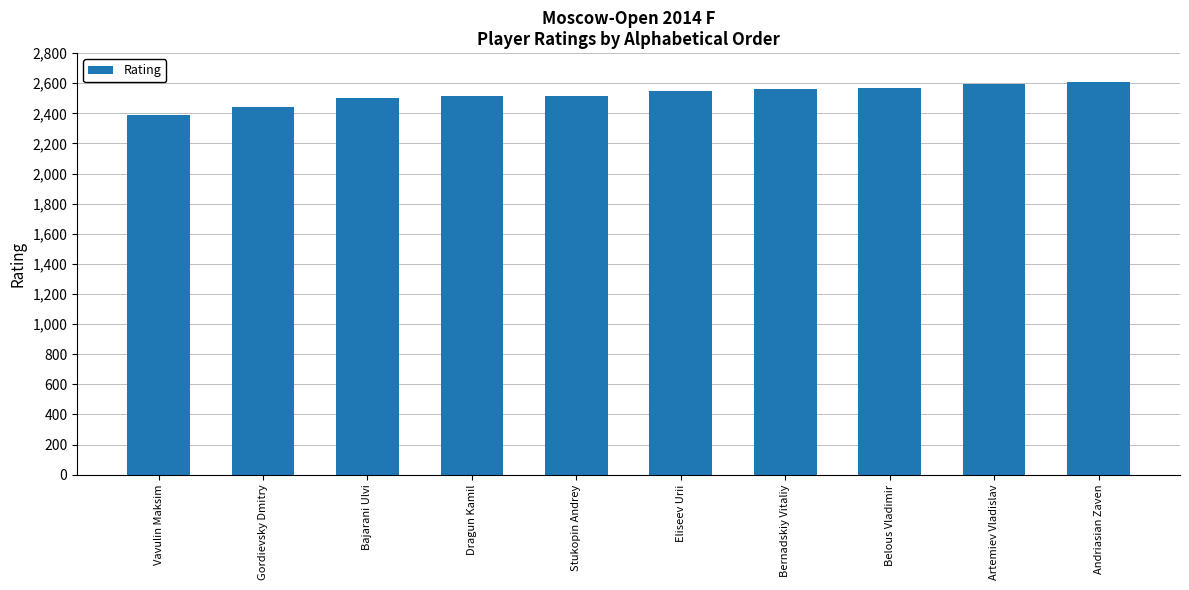

Read the value at Bernadskiy Vitaliy.

2565